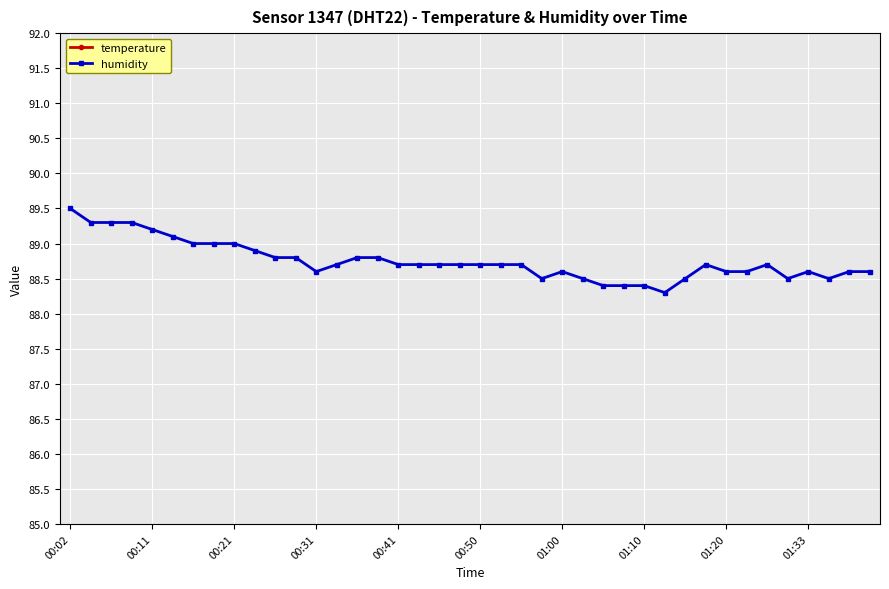

True or false: temperature and humidity cross at least once.

False